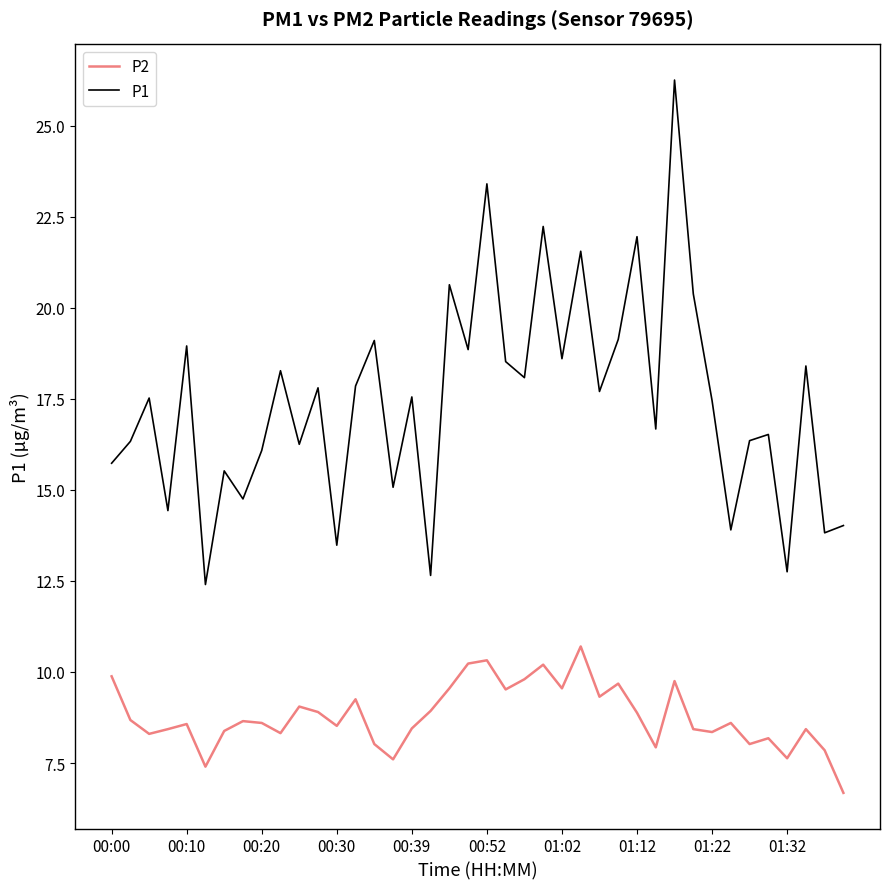

What is the difference between the maximum and minimum values in the P2 series?

4.0